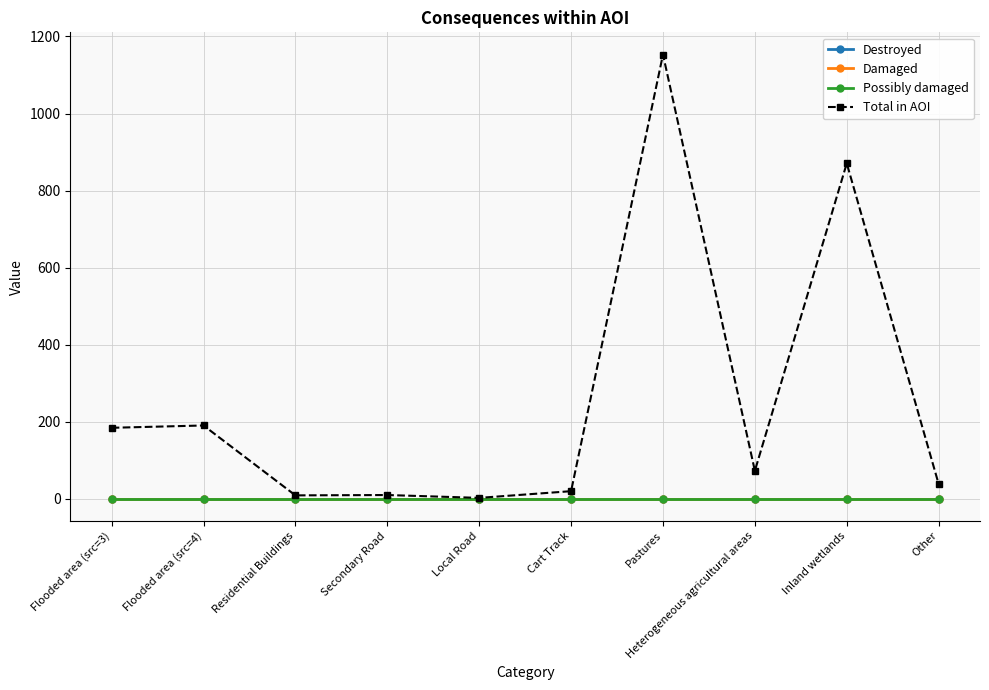

Reading left to right, what are all the values shown in this chart?

Destroyed: 0.0	0.0	0.0	0.0	0.0	0.0	0.0	0.0	0.0	0.0
Damaged: 0.0	0.0	0.0	0.0	0.0	0.0	0.0	0.0	0.0	0.0
Possibly damaged: 0.0	0.0	0.0	0.0	0.0	0.0	0.0	0.0	0.0	0.0
Total in AOI: 184.4	190.4	9.0	9.9	2.5	19.9	1153.1	72.8	870.7	38.5